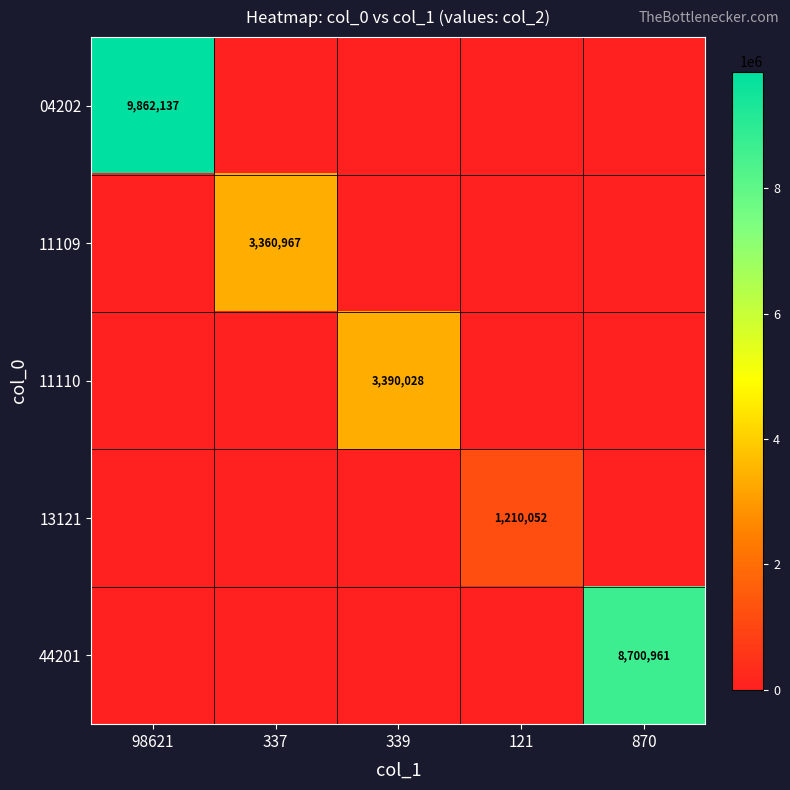

The 13121 series shows 2145909 at 121. True or false?

False